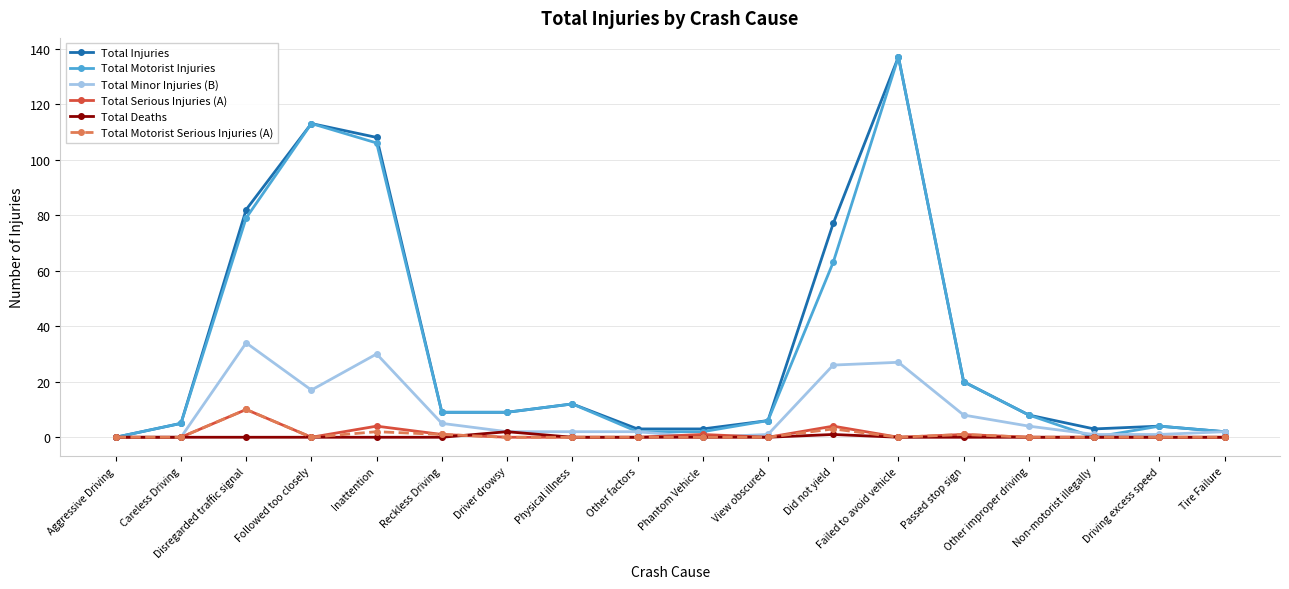

How many data points in Total Injuries are less than 9?

9